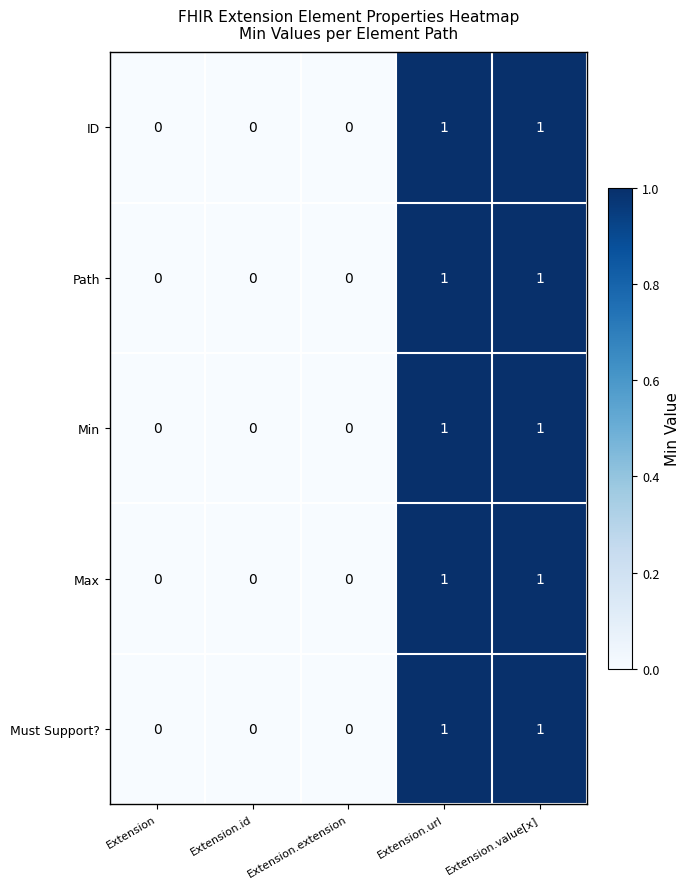

Count the Must Support? values in the range 0 to 1.

5